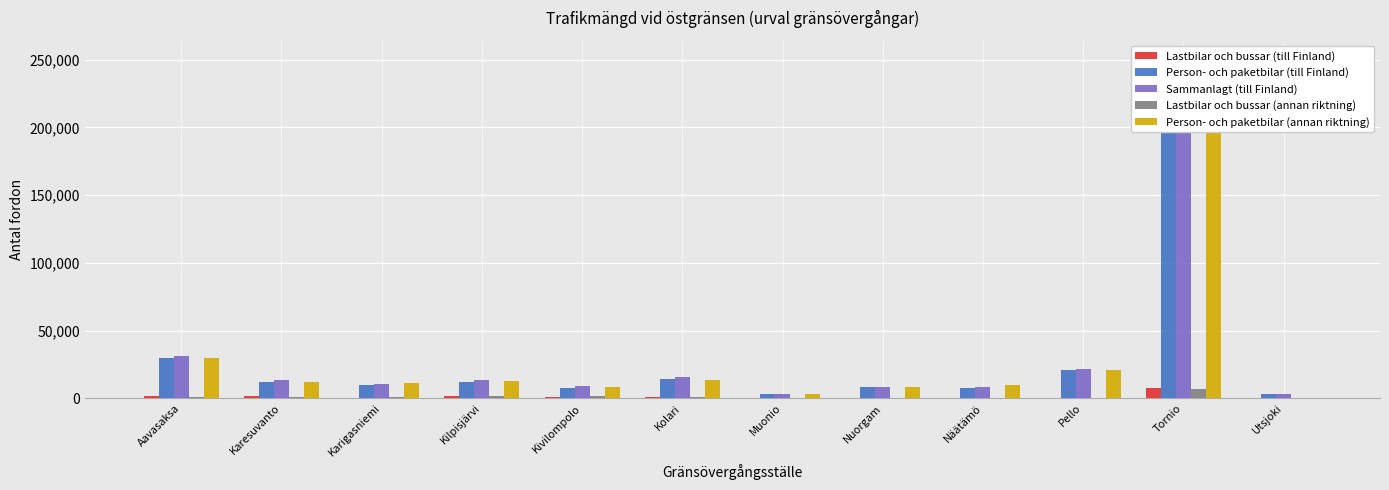

What is the approximate value of Sammanlagt (till Finland) at Kilpisjärvi, to the nearest 100?

13700